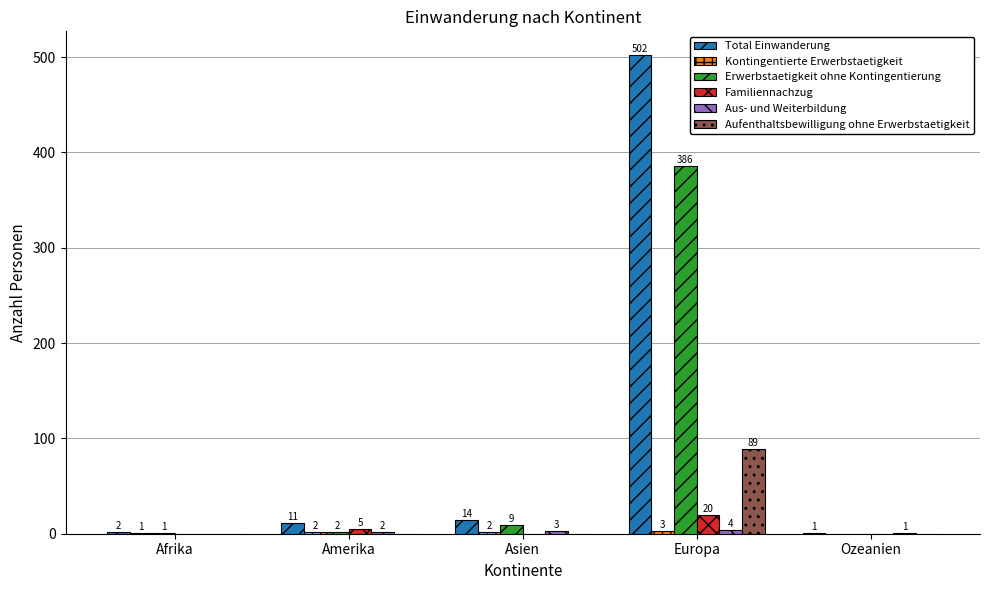

Which series changed the most between Afrika and Amerika?

Total Einwanderung